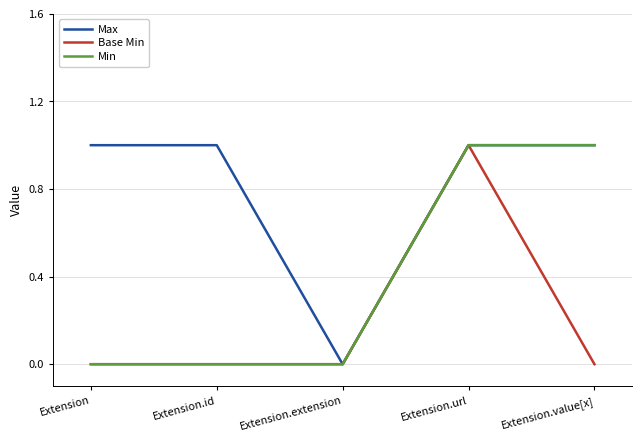

How many lines are shown in the chart?

3